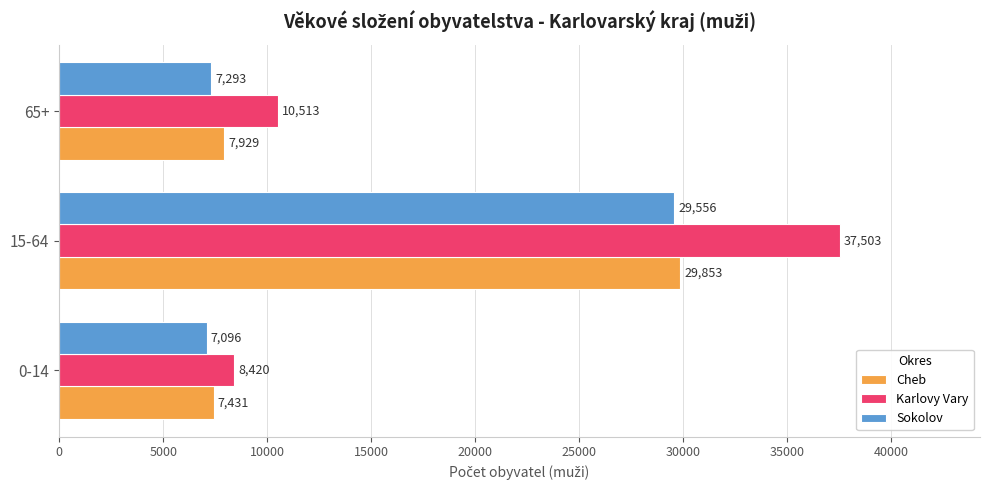

What are all the series names shown in the legend?

Cheb, Karlovy Vary, Sokolov